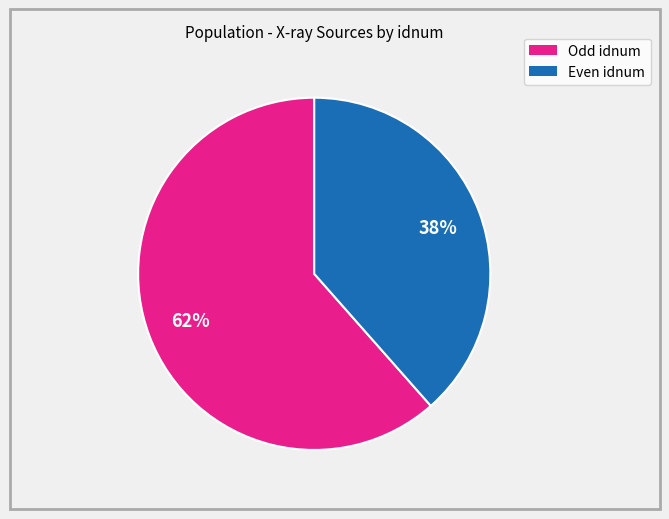

Is there a majority slice in this chart?

Yes